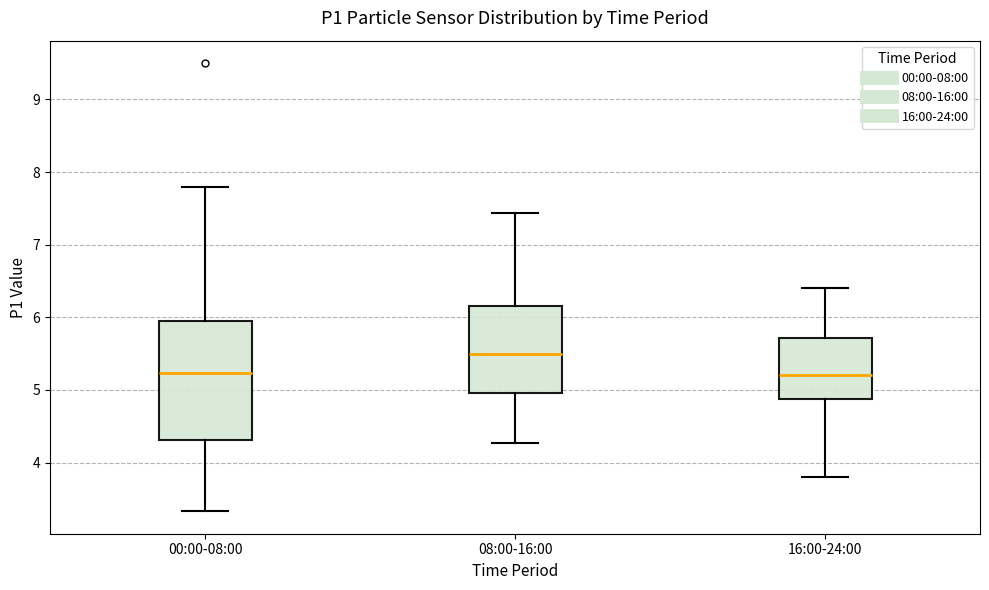

Which box is the tallest, from its lower edge to its upper edge?

00:00-08:00